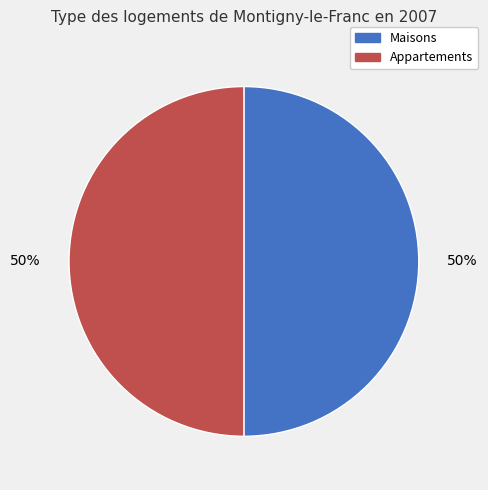

Approximately how many times larger is the value at Maisons compared to Appartements?

1.0